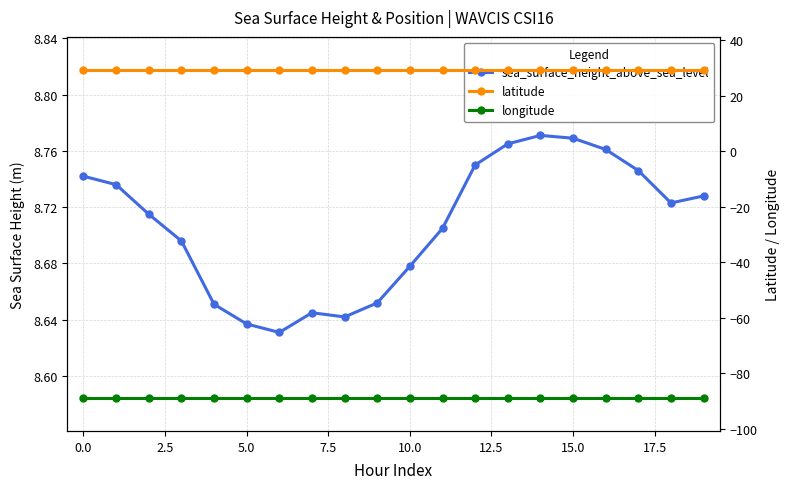

List the series in order of their overall mean, lowest first.

longitude, sea_surface_height_above_sea_level, latitude